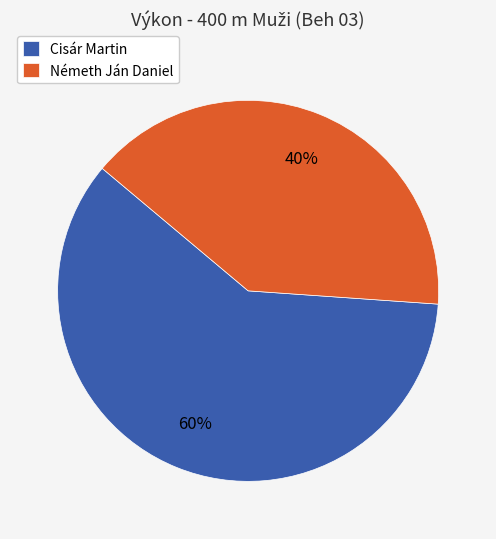

How many segments does this pie chart have?

2